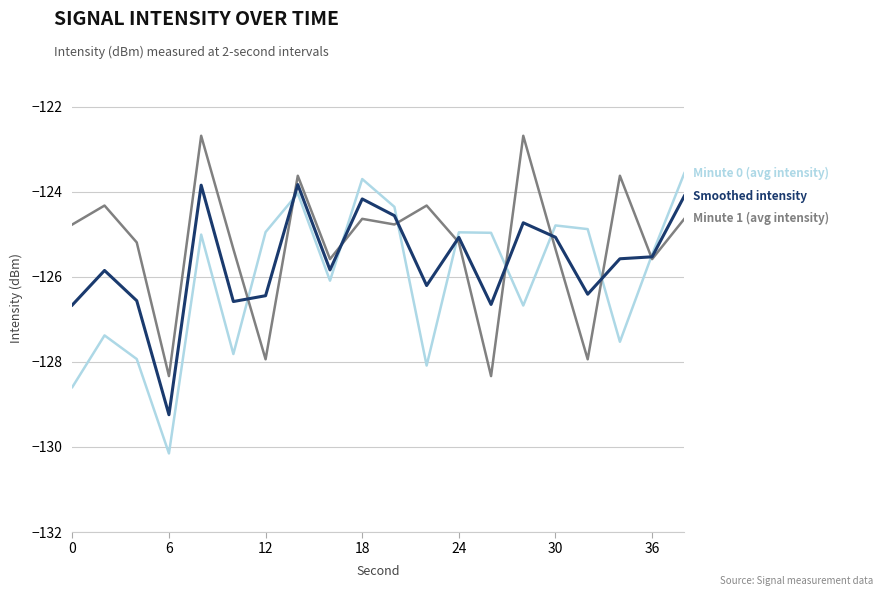

What is the maximum value shown in the chart?

-122.7